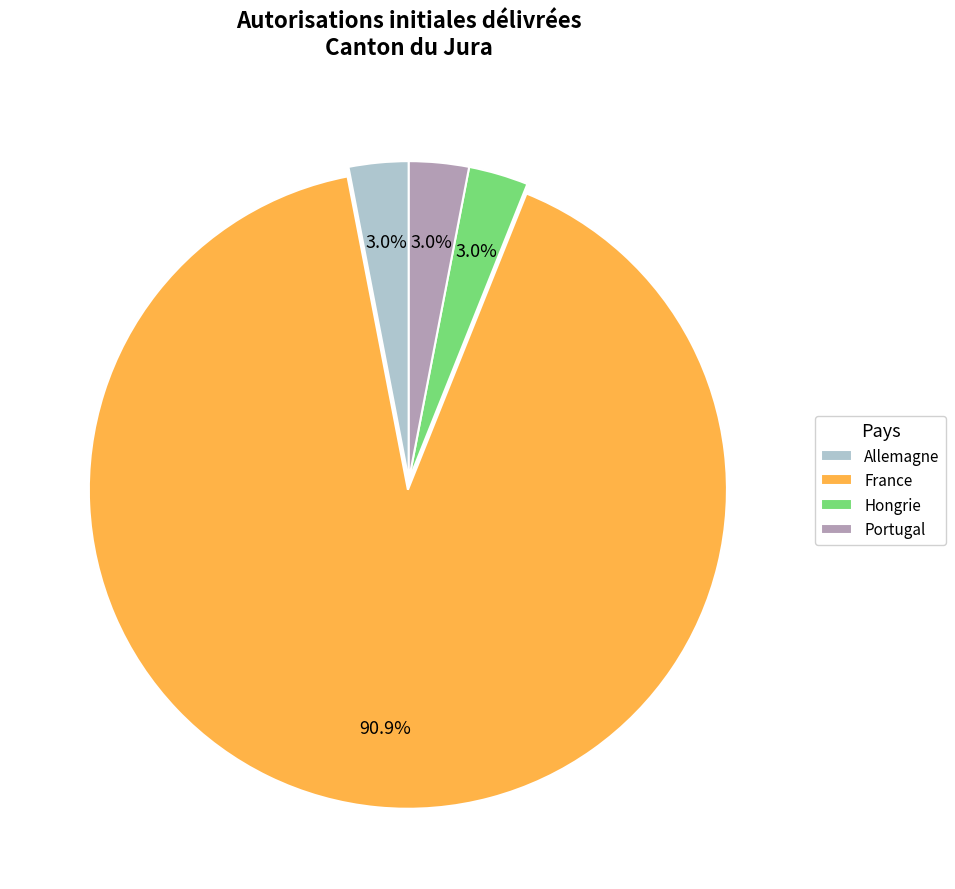

Which slice represents more than half of the pie?

France